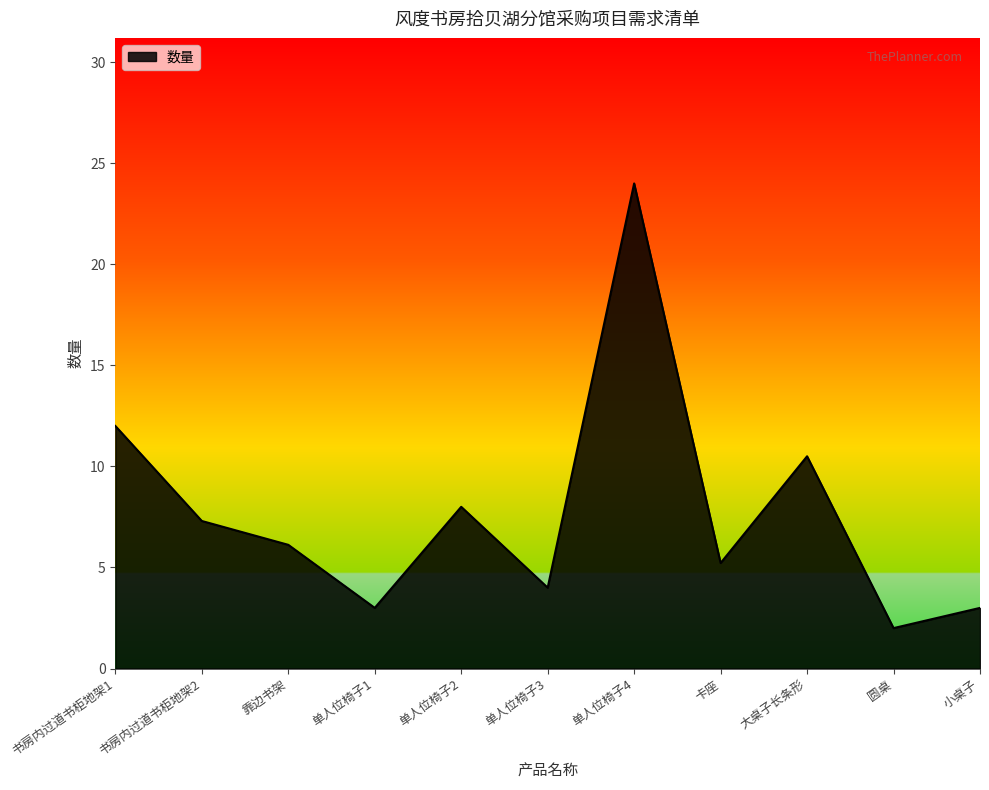

Which label corresponds to the smallest value in the chart?

圆桌